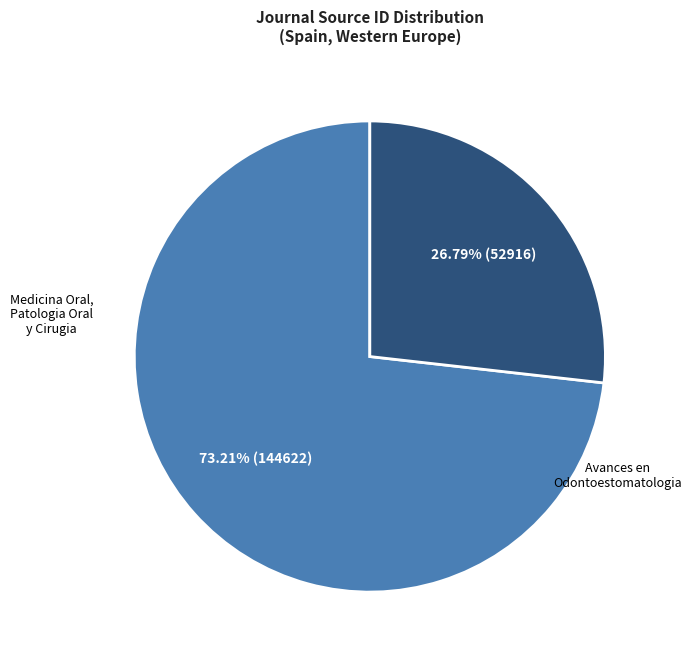

Is there a majority slice in this chart?

Yes